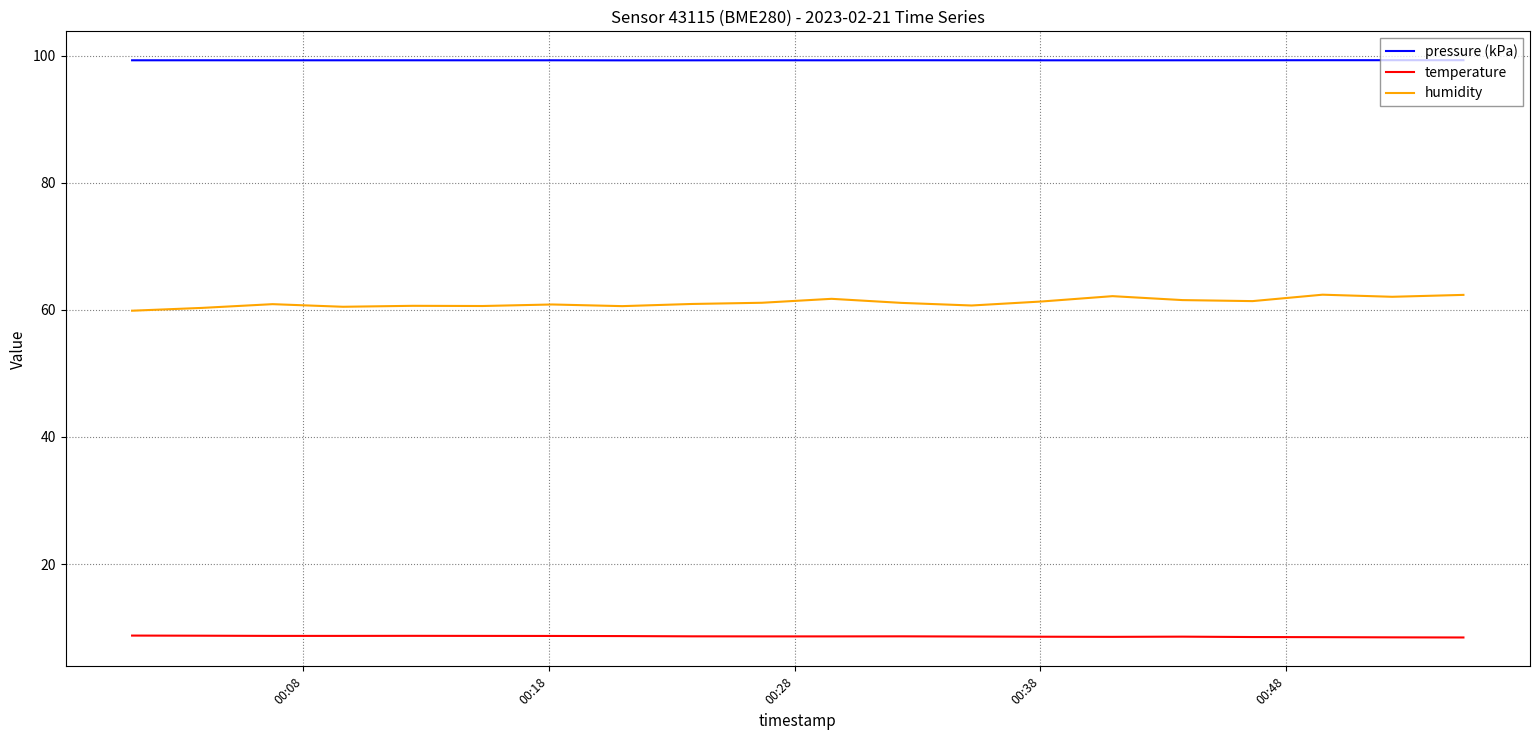

What is the difference between the maximum and minimum values in the humidity series?

2.5